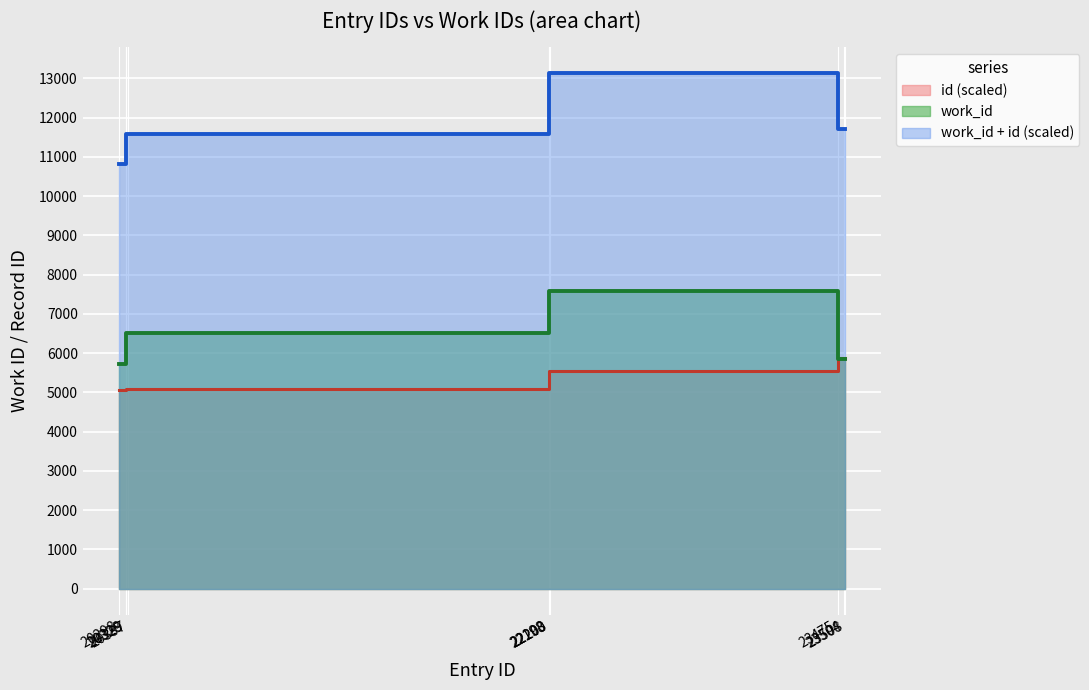

What is the minimum value shown in the chart?

5074.5